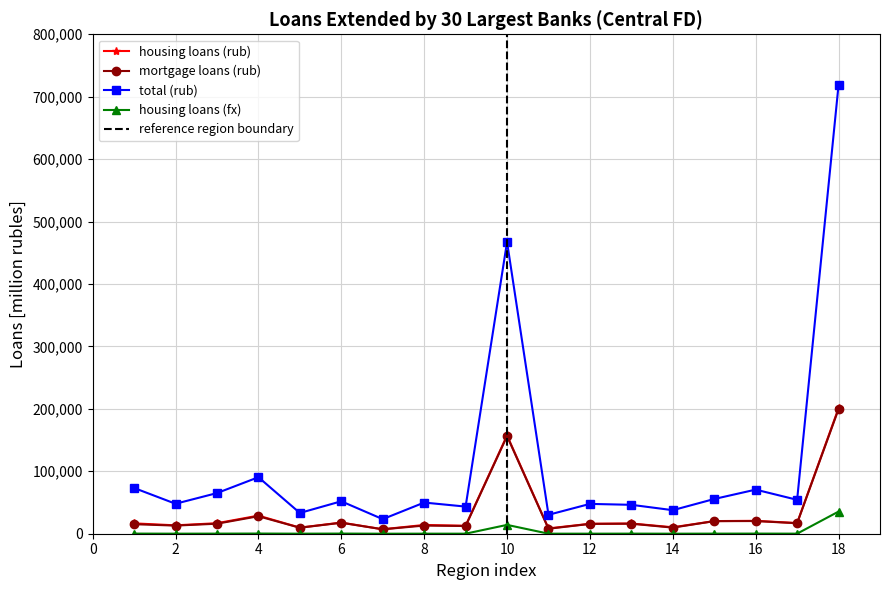

How many lines are shown in the chart?

4